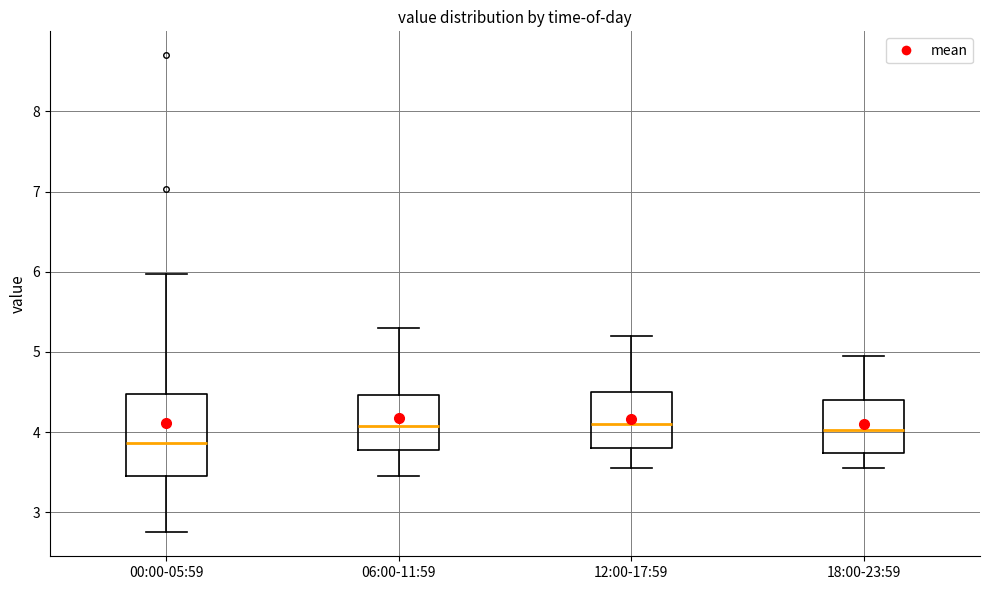

Comparing the boxes themselves (not the whiskers), which one is the tallest?

00:00-05:59